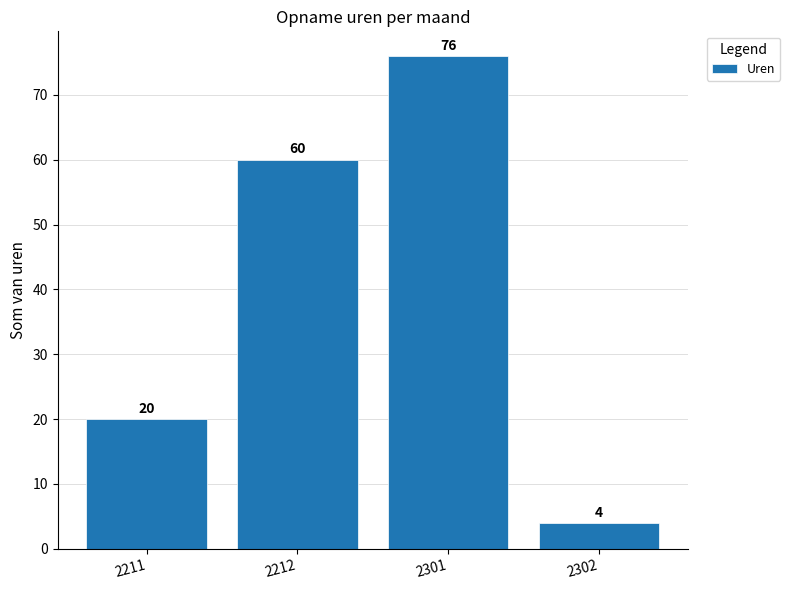

List the labels in order of value, smallest first.

2302, 2211, 2212, 2301